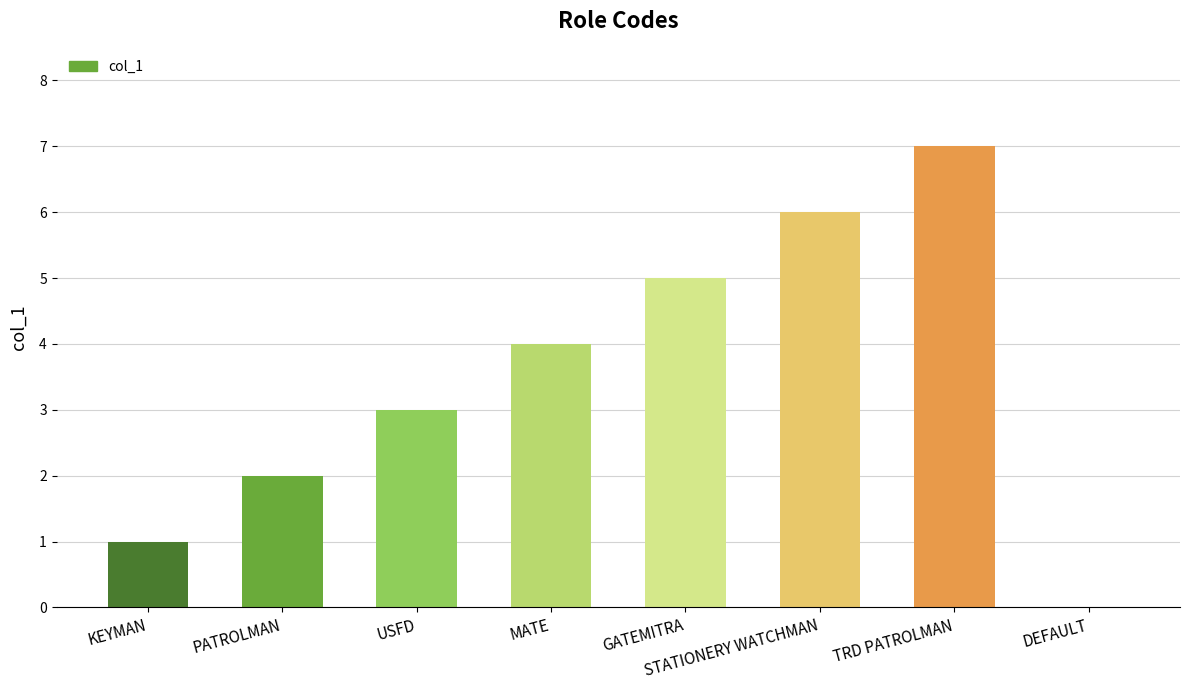

Count the values in the range 2 to 6.

5